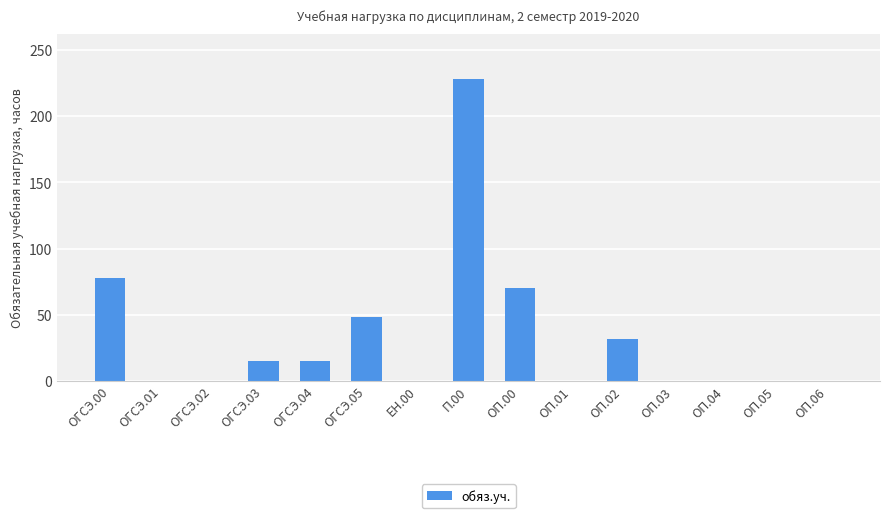

What is the change in value from ОГСЭ.03 to ОГСЭ.05?

+33